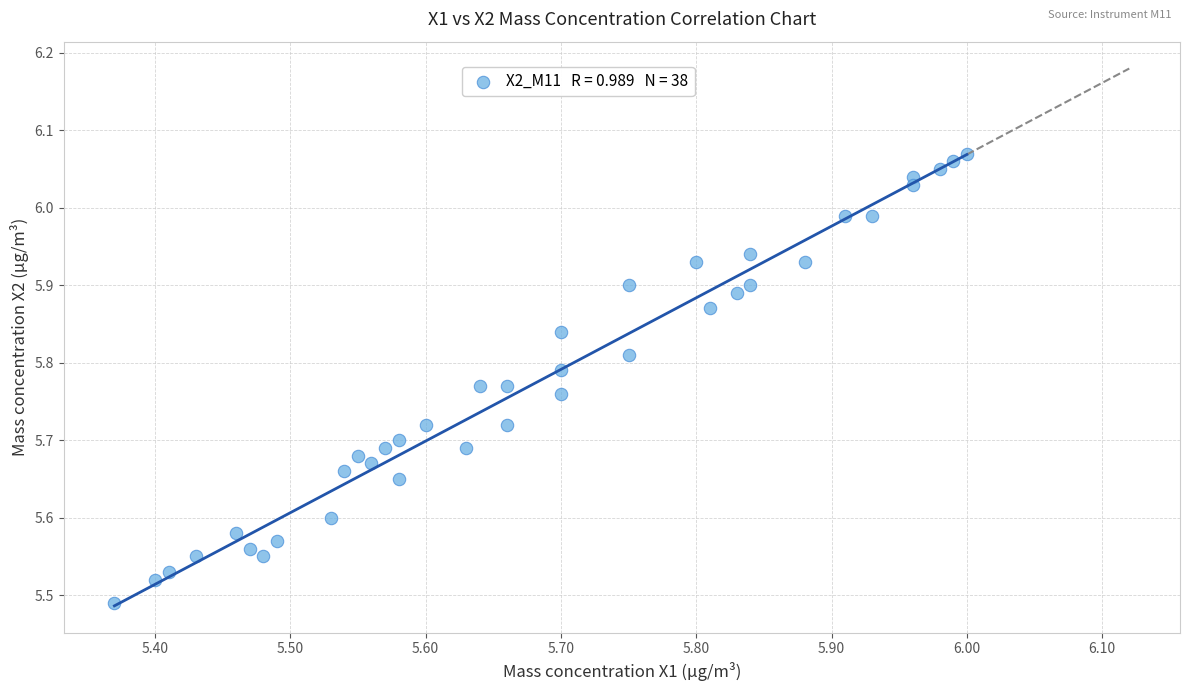

What is the range of Y values (max minus min)?

0.6